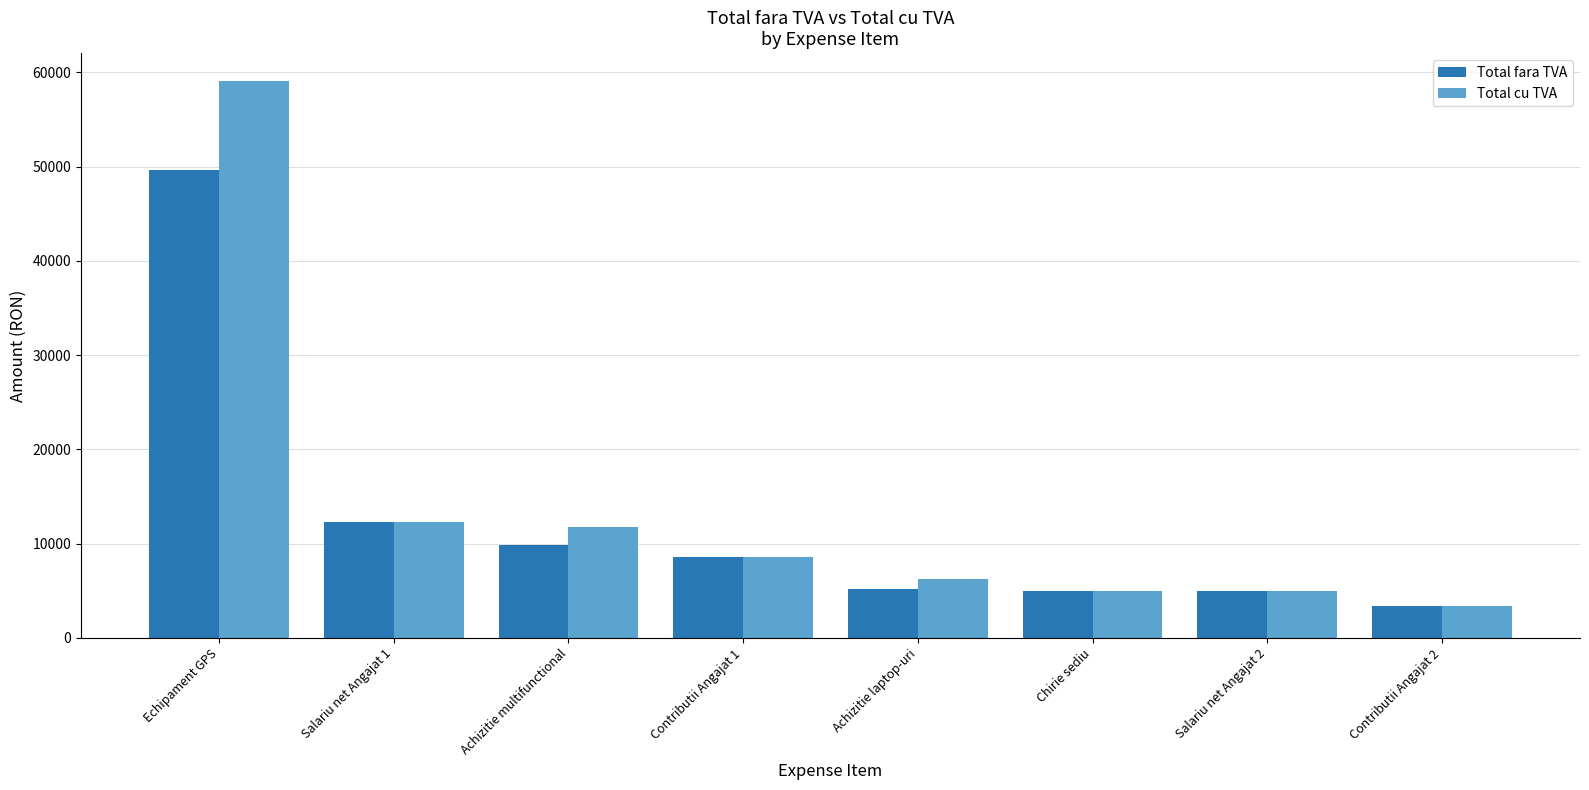

What position from the right is Achizitie laptop-uri?

4